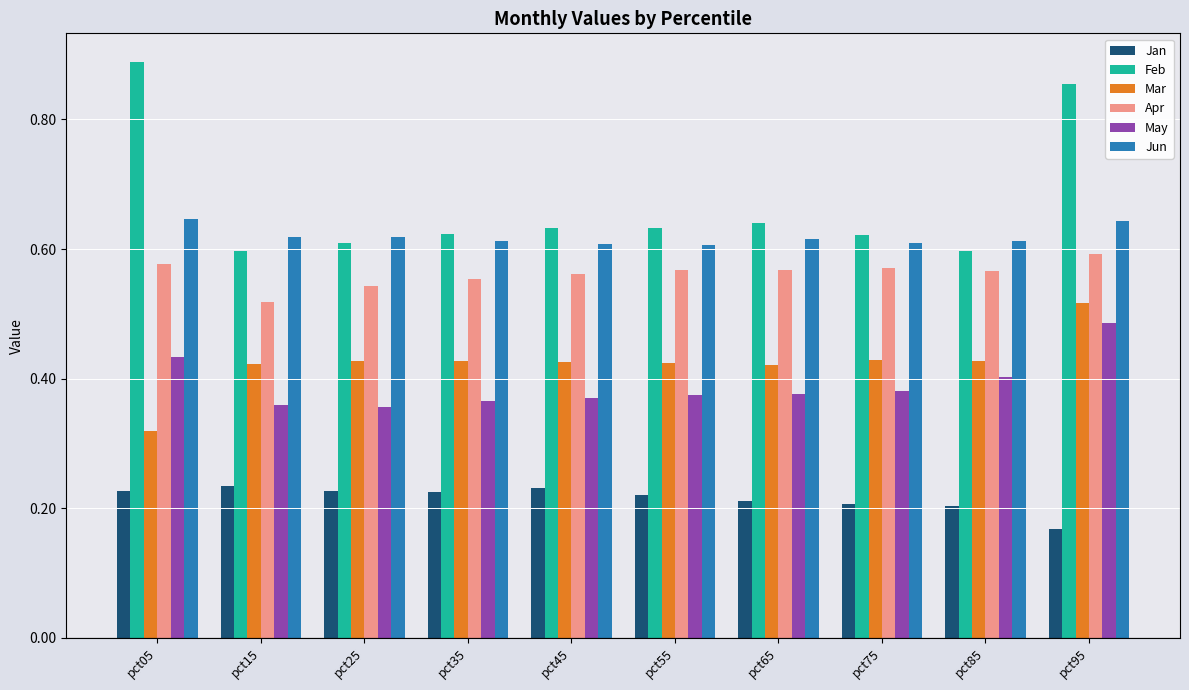

The value of Mar at pct75 is 0.4. True or false?

True